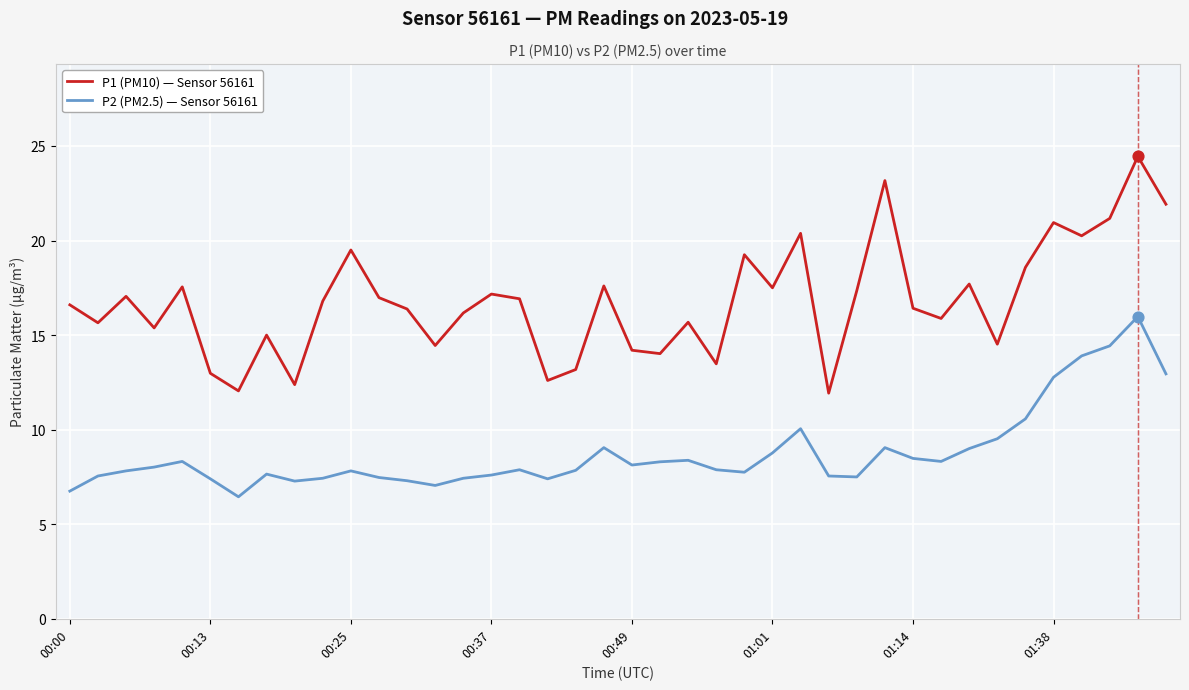

At how many categories does at least one series exceed 19?

9